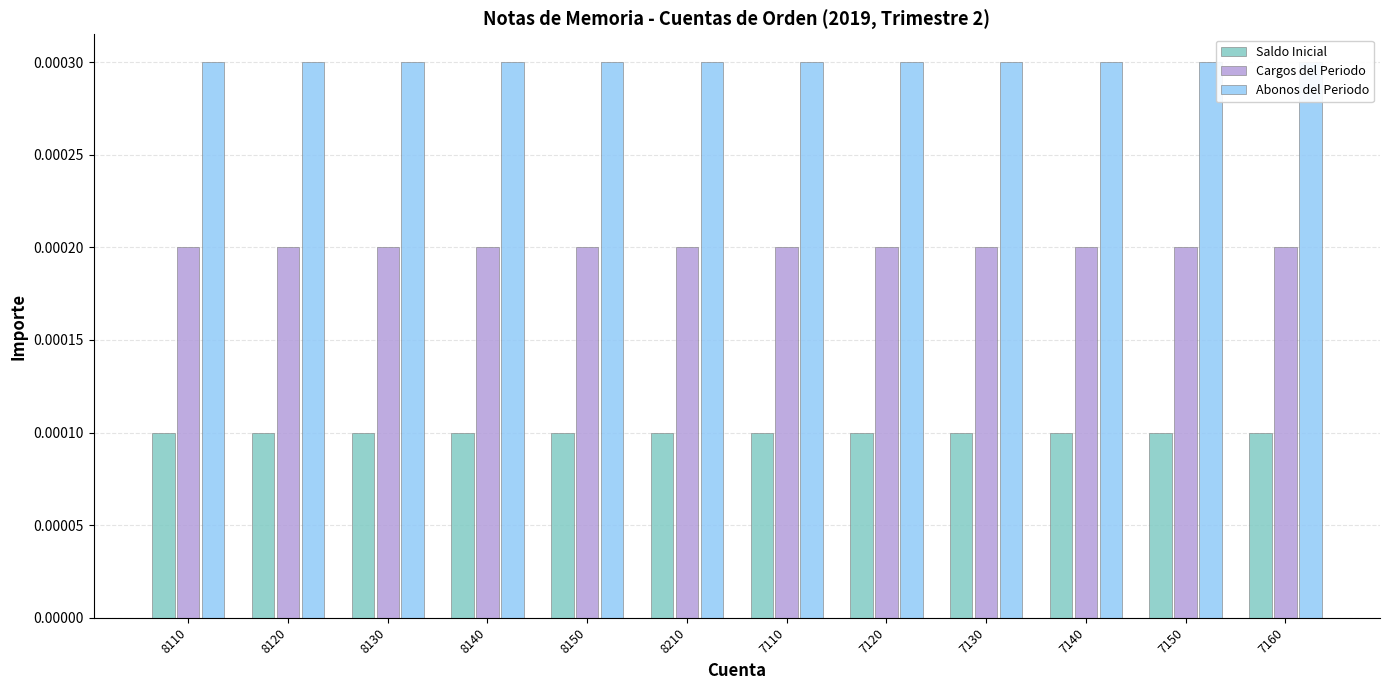

The value of Saldo Inicial at 7130 is 0.0. True or false?

False